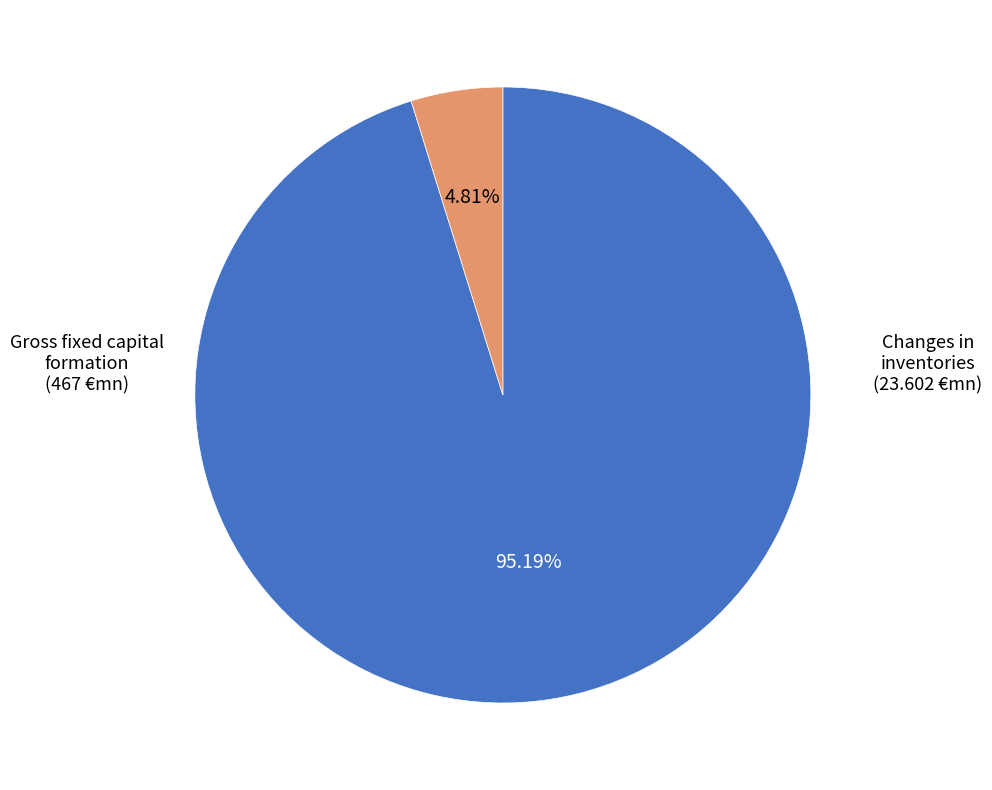

How many slices are in this pie chart?

2